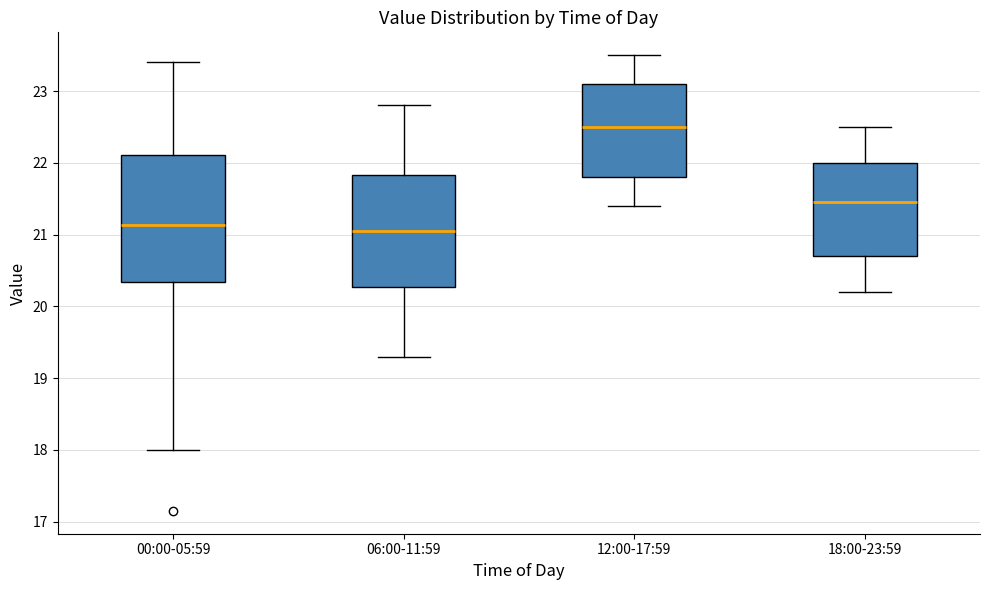

Reading left to right, transcribe this box plot: for each box, give where its median line is, the range the box spans, and where its two whiskers end, as read against the y-axis. The values are not printed on the chart, so give them approximately, as read against the axis.

00:00-05:59: median 21.1, box 20.3 to 22.1, whiskers 18.0 to 23.4
06:00-11:59: median 21.1, box 20.3 to 21.8, whiskers 19.3 to 22.8
12:00-17:59: median 22.5, box 21.8 to 23.1, whiskers 21.4 to 23.5
18:00-23:59: median 21.5, box 20.7 to 22.0, whiskers 20.2 to 22.5